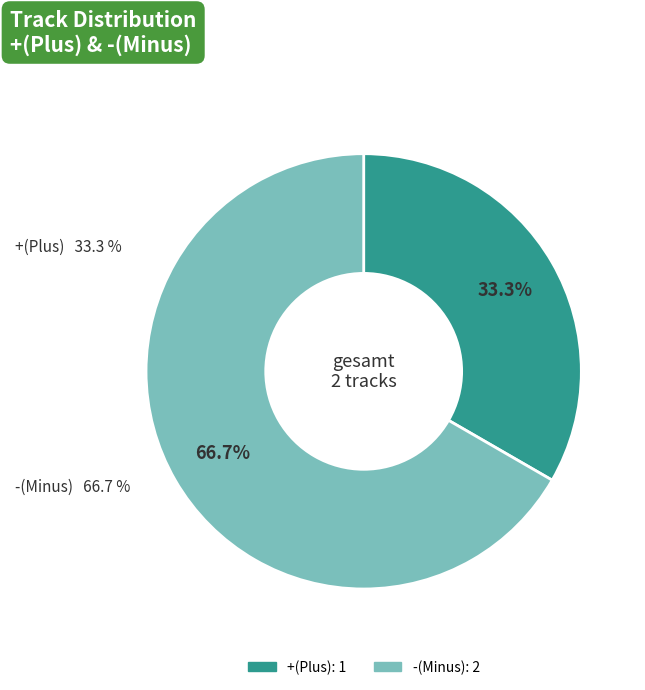

Which category has the biggest portion of the pie?

-(Minus)